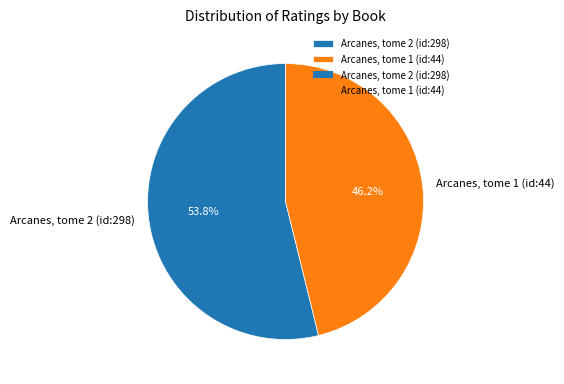

To the nearest percent, what is the difference between the largest and smallest slice percentages?

8%